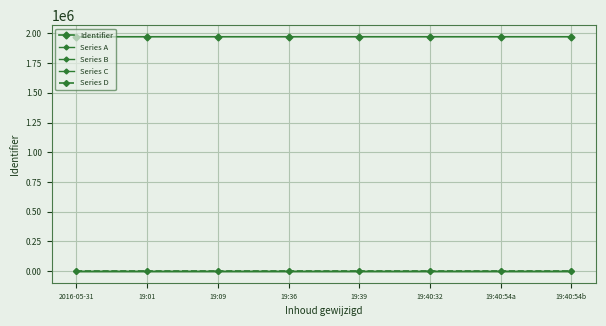

Count the number of data series in this chart.

5